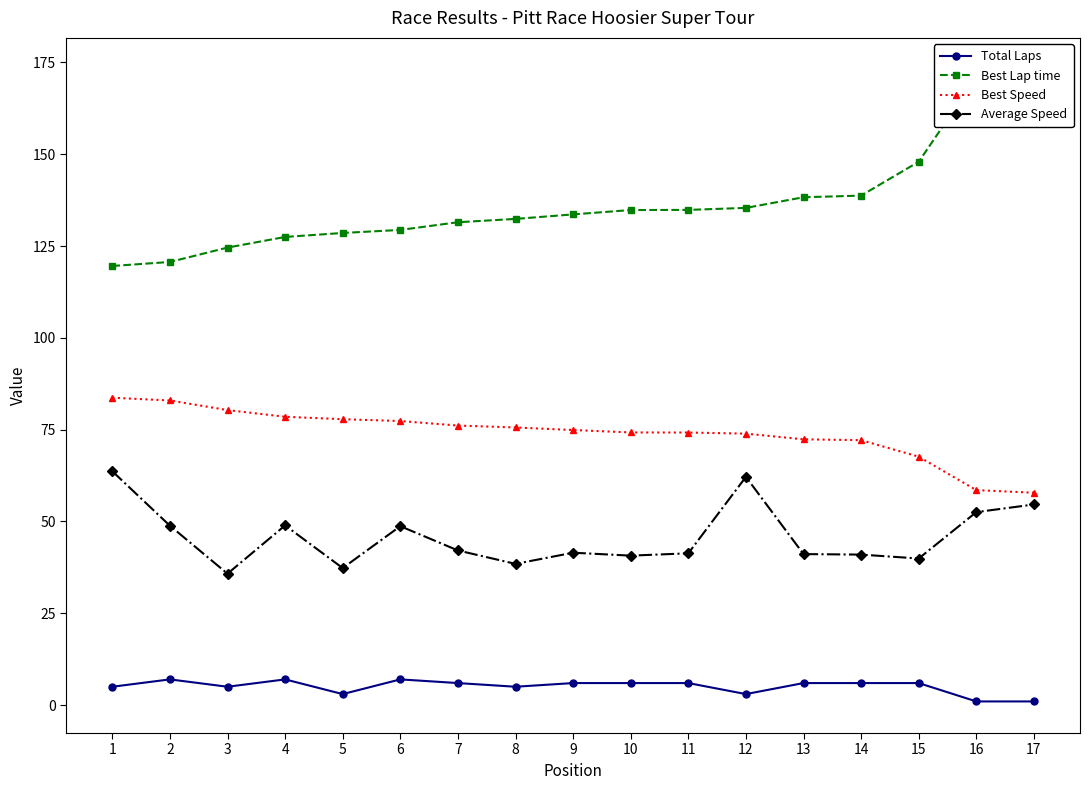

At how many categories does at least one series exceed 155?

2